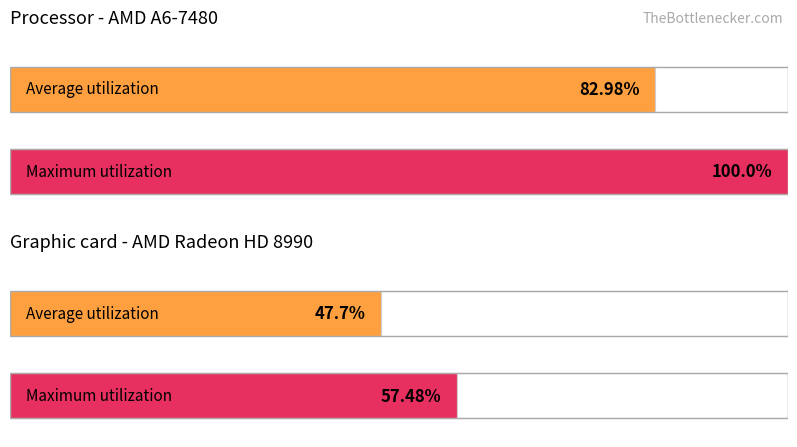

Rank the series at 4 from lowest to highest value.

Average utilization, Maximum utilization